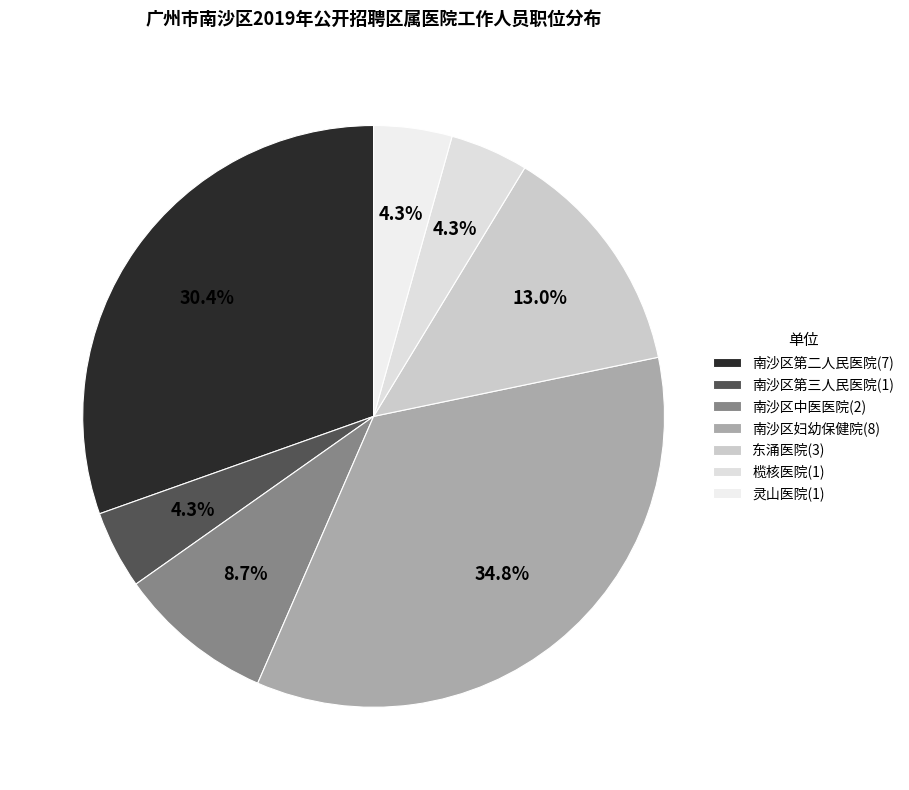

How many segments does this pie chart have?

7